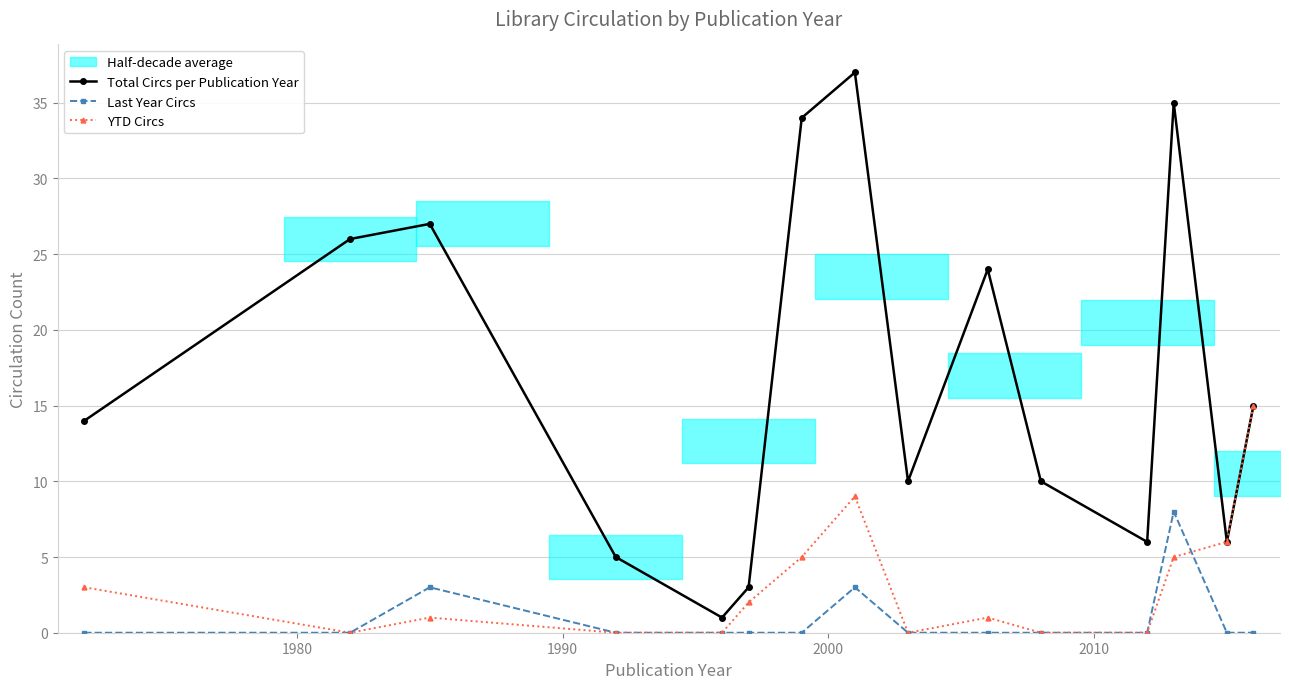

How many positive values does the Last Year Circs series have?

3